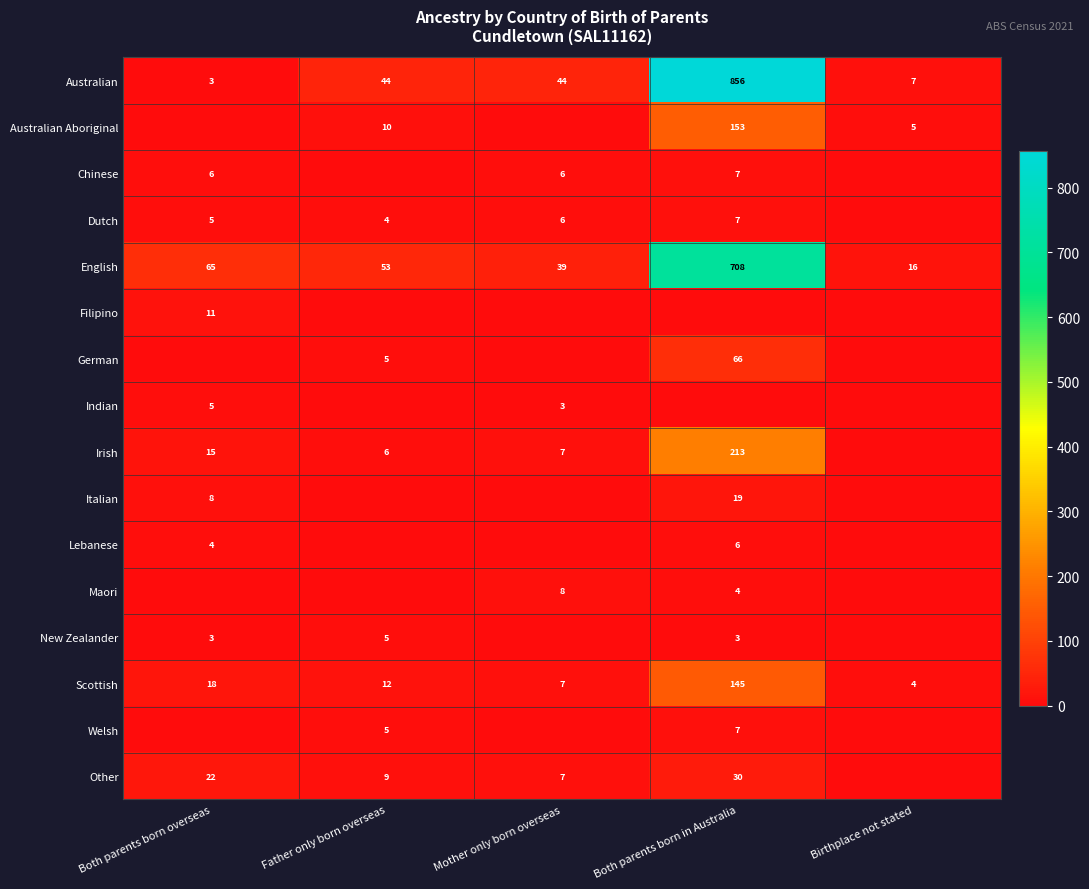

Where does the English series first go above 53?

Both parents born overseas